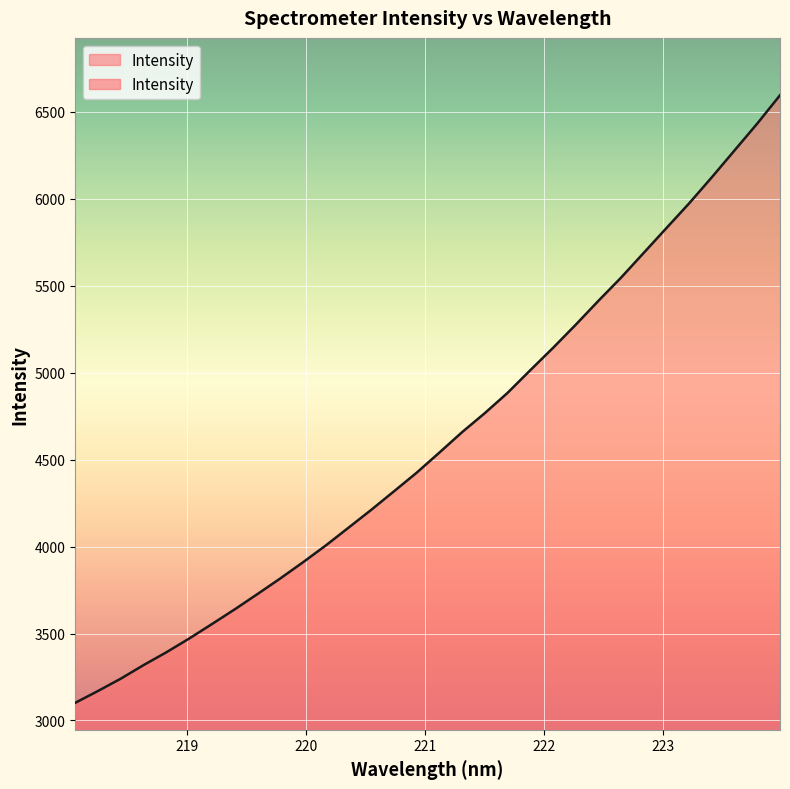

Rank the categories by value from lowest to highest.

218.0596, 218.2508, 218.442, 218.6332, 218.8244, 219.0156, 219.2067, 219.3979, 219.589, 219.7801, 219.9712, 220.1623, 220.3533, 220.5444, 220.7354, 220.9264, 221.1174, 221.3083, 221.4993, 221.6902, 221.8812, 222.0721, 222.263, 222.4538, 222.6447, 222.8355, 223.0264, 223.2172, 223.408, 223.5987, 223.7895, 223.9802